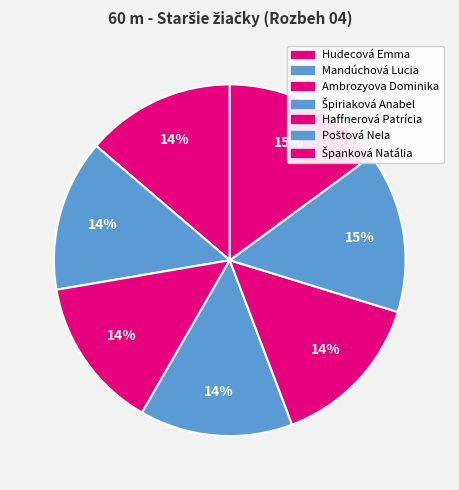

How many segments does this pie chart have?

7